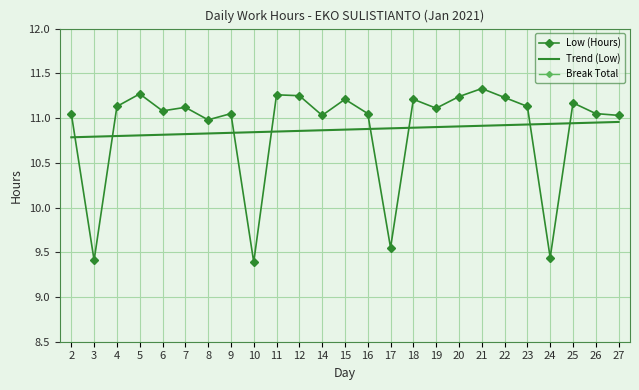

At which category is the sum across all series the highest?

21